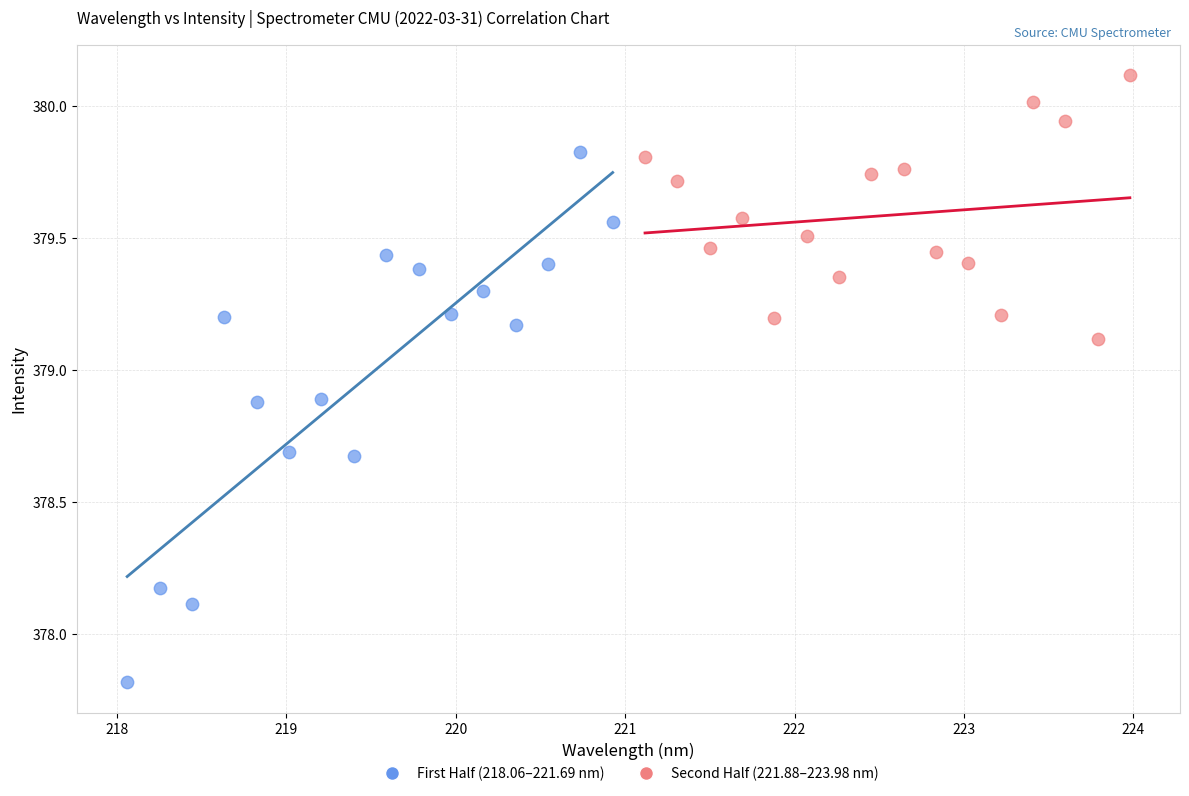

Which series reaches the minimum Y coordinate?

First Half (218.06–221.69 nm)